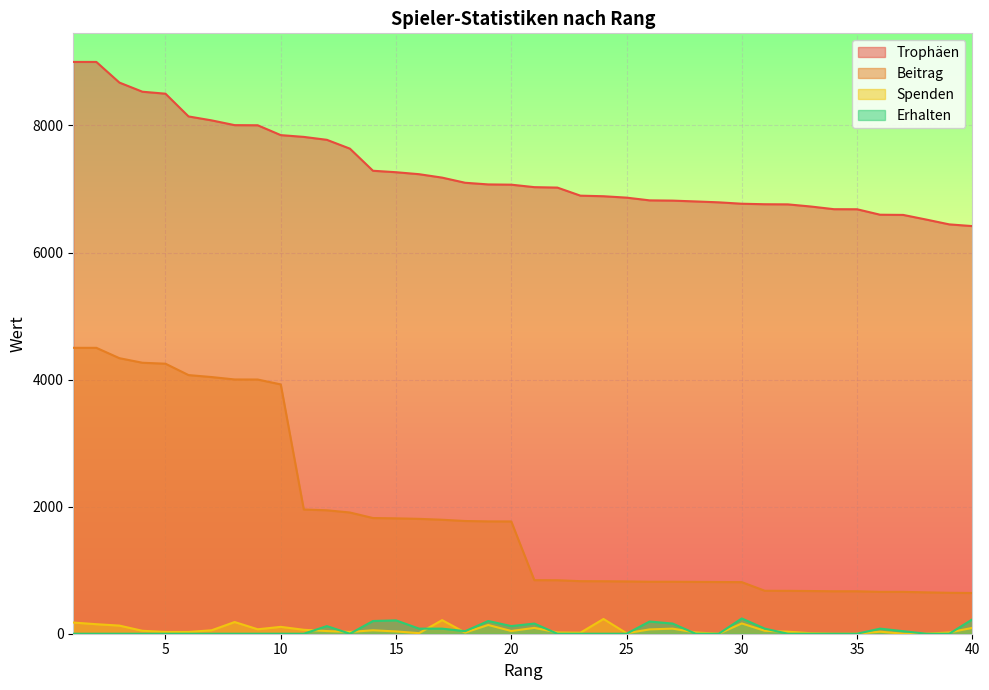

What is the maximum value for Trophäen?

9000